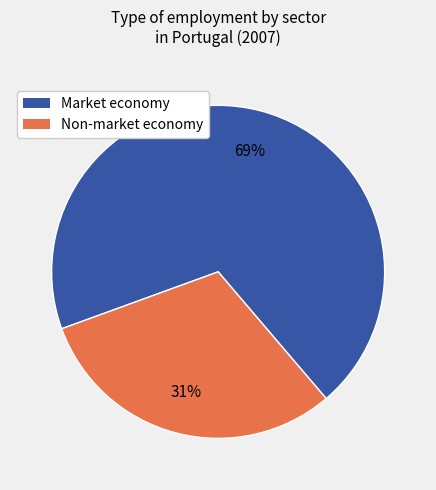

Rank the categories by value from lowest to highest.

Non-market economy, Market economy